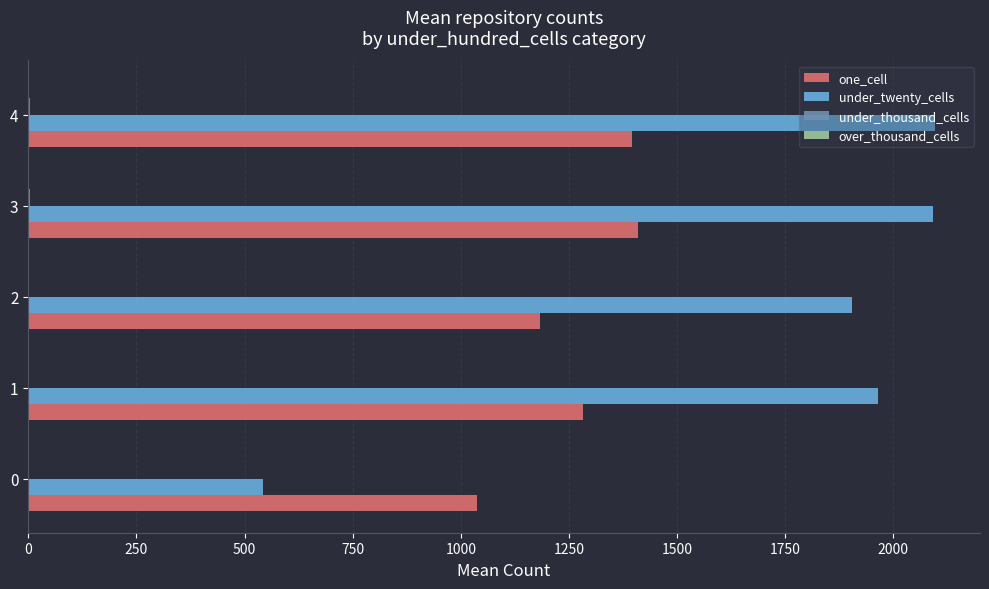

Which series has the largest total across all categories?

under_twenty_cells